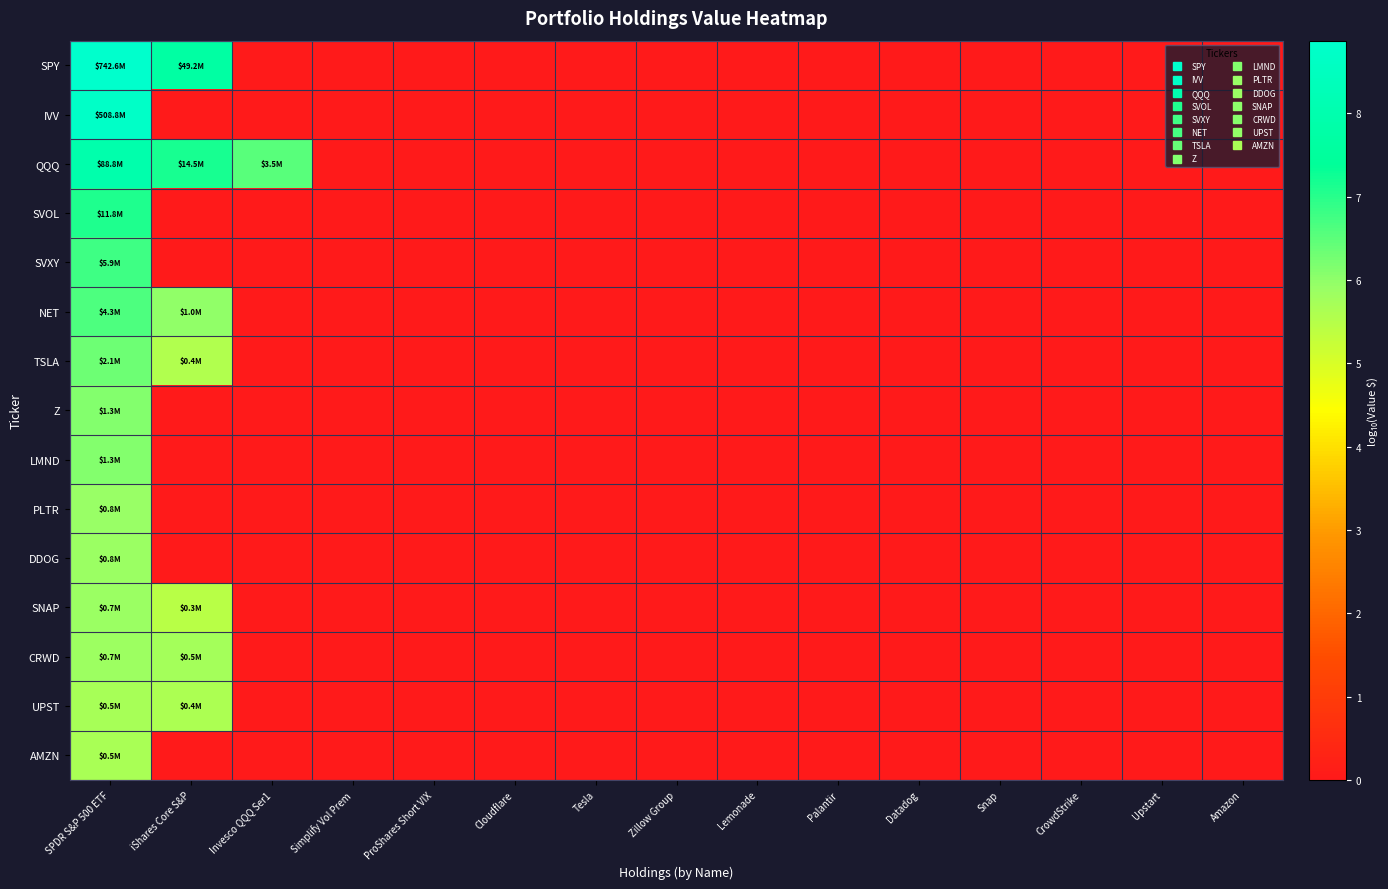

Reading left to right, what are all the values shown in this chart?

SPY: SPDR S&P 500 ETF=8.9	iShares Core S&P=7.7	Invesco QQQ Ser1=0.0	Simplify Vol Prem=0.0	ProShares Short VIX=0.0	Cloudflare=0.0	Tesla=0.0	Zillow Group=0.0	Lemonade=0.0	Palantir=0.0	Datadog=0.0	Snap=0.0	CrowdStrike=0.0	Upstart=0.0	Amazon=0.0
IVV: SPDR S&P 500 ETF=8.7	iShares Core S&P=0.0	Invesco QQQ Ser1=0.0	Simplify Vol Prem=0.0	ProShares Short VIX=0.0	Cloudflare=0.0	Tesla=0.0	Zillow Group=0.0	Lemonade=0.0	Palantir=0.0	Datadog=0.0	Snap=0.0	CrowdStrike=0.0	Upstart=0.0	Amazon=0.0
QQQ: SPDR S&P 500 ETF=7.9	iShares Core S&P=7.2	Invesco QQQ Ser1=6.5	Simplify Vol Prem=0.0	ProShares Short VIX=0.0	Cloudflare=0.0	Tesla=0.0	Zillow Group=0.0	Lemonade=0.0	Palantir=0.0	Datadog=0.0	Snap=0.0	CrowdStrike=0.0	Upstart=0.0	Amazon=0.0
SVOL: SPDR S&P 500 ETF=7.1	iShares Core S&P=0.0	Invesco QQQ Ser1=0.0	Simplify Vol Prem=0.0	ProShares Short VIX=0.0	Cloudflare=0.0	Tesla=0.0	Zillow Group=0.0	Lemonade=0.0	Palantir=0.0	Datadog=0.0	Snap=0.0	CrowdStrike=0.0	Upstart=0.0	Amazon=0.0
SVXY: SPDR S&P 500 ETF=6.8	iShares Core S&P=0.0	Invesco QQQ Ser1=0.0	Simplify Vol Prem=0.0	ProShares Short VIX=0.0	Cloudflare=0.0	Tesla=0.0	Zillow Group=0.0	Lemonade=0.0	Palantir=0.0	Datadog=0.0	Snap=0.0	CrowdStrike=0.0	Upstart=0.0	Amazon=0.0
NET: SPDR S&P 500 ETF=6.6	iShares Core S&P=6.0	Invesco QQQ Ser1=0.0	Simplify Vol Prem=0.0	ProShares Short VIX=0.0	Cloudflare=0.0	Tesla=0.0	Zillow Group=0.0	Lemonade=0.0	Palantir=0.0	Datadog=0.0	Snap=0.0	CrowdStrike=0.0	Upstart=0.0	Amazon=0.0
TSLA: SPDR S&P 500 ETF=6.3	iShares Core S&P=5.6	Invesco QQQ Ser1=0.0	Simplify Vol Prem=0.0	ProShares Short VIX=0.0	Cloudflare=0.0	Tesla=0.0	Zillow Group=0.0	Lemonade=0.0	Palantir=0.0	Datadog=0.0	Snap=0.0	CrowdStrike=0.0	Upstart=0.0	Amazon=0.0
Z: SPDR S&P 500 ETF=6.1	iShares Core S&P=0.0	Invesco QQQ Ser1=0.0	Simplify Vol Prem=0.0	ProShares Short VIX=0.0	Cloudflare=0.0	Tesla=0.0	Zillow Group=0.0	Lemonade=0.0	Palantir=0.0	Datadog=0.0	Snap=0.0	CrowdStrike=0.0	Upstart=0.0	Amazon=0.0
LMND: SPDR S&P 500 ETF=6.1	iShares Core S&P=0.0	Invesco QQQ Ser1=0.0	Simplify Vol Prem=0.0	ProShares Short VIX=0.0	Cloudflare=0.0	Tesla=0.0	Zillow Group=0.0	Lemonade=0.0	Palantir=0.0	Datadog=0.0	Snap=0.0	CrowdStrike=0.0	Upstart=0.0	Amazon=0.0
PLTR: SPDR S&P 500 ETF=5.9	iShares Core S&P=0.0	Invesco QQQ Ser1=0.0	Simplify Vol Prem=0.0	ProShares Short VIX=0.0	Cloudflare=0.0	Tesla=0.0	Zillow Group=0.0	Lemonade=0.0	Palantir=0.0	Datadog=0.0	Snap=0.0	CrowdStrike=0.0	Upstart=0.0	Amazon=0.0
DDOG: SPDR S&P 500 ETF=5.9	iShares Core S&P=0.0	Invesco QQQ Ser1=0.0	Simplify Vol Prem=0.0	ProShares Short VIX=0.0	Cloudflare=0.0	Tesla=0.0	Zillow Group=0.0	Lemonade=0.0	Palantir=0.0	Datadog=0.0	Snap=0.0	CrowdStrike=0.0	Upstart=0.0	Amazon=0.0
SNAP: SPDR S&P 500 ETF=5.9	iShares Core S&P=5.5	Invesco QQQ Ser1=0.0	Simplify Vol Prem=0.0	ProShares Short VIX=0.0	Cloudflare=0.0	Tesla=0.0	Zillow Group=0.0	Lemonade=0.0	Palantir=0.0	Datadog=0.0	Snap=0.0	CrowdStrike=0.0	Upstart=0.0	Amazon=0.0
CRWD: SPDR S&P 500 ETF=5.8	iShares Core S&P=5.7	Invesco QQQ Ser1=0.0	Simplify Vol Prem=0.0	ProShares Short VIX=0.0	Cloudflare=0.0	Tesla=0.0	Zillow Group=0.0	Lemonade=0.0	Palantir=0.0	Datadog=0.0	Snap=0.0	CrowdStrike=0.0	Upstart=0.0	Amazon=0.0
UPST: SPDR S&P 500 ETF=5.7	iShares Core S&P=5.6	Invesco QQQ Ser1=0.0	Simplify Vol Prem=0.0	ProShares Short VIX=0.0	Cloudflare=0.0	Tesla=0.0	Zillow Group=0.0	Lemonade=0.0	Palantir=0.0	Datadog=0.0	Snap=0.0	CrowdStrike=0.0	Upstart=0.0	Amazon=0.0
AMZN: SPDR S&P 500 ETF=5.7	iShares Core S&P=0.0	Invesco QQQ Ser1=0.0	Simplify Vol Prem=0.0	ProShares Short VIX=0.0	Cloudflare=0.0	Tesla=0.0	Zillow Group=0.0	Lemonade=0.0	Palantir=0.0	Datadog=0.0	Snap=0.0	CrowdStrike=0.0	Upstart=0.0	Amazon=0.0